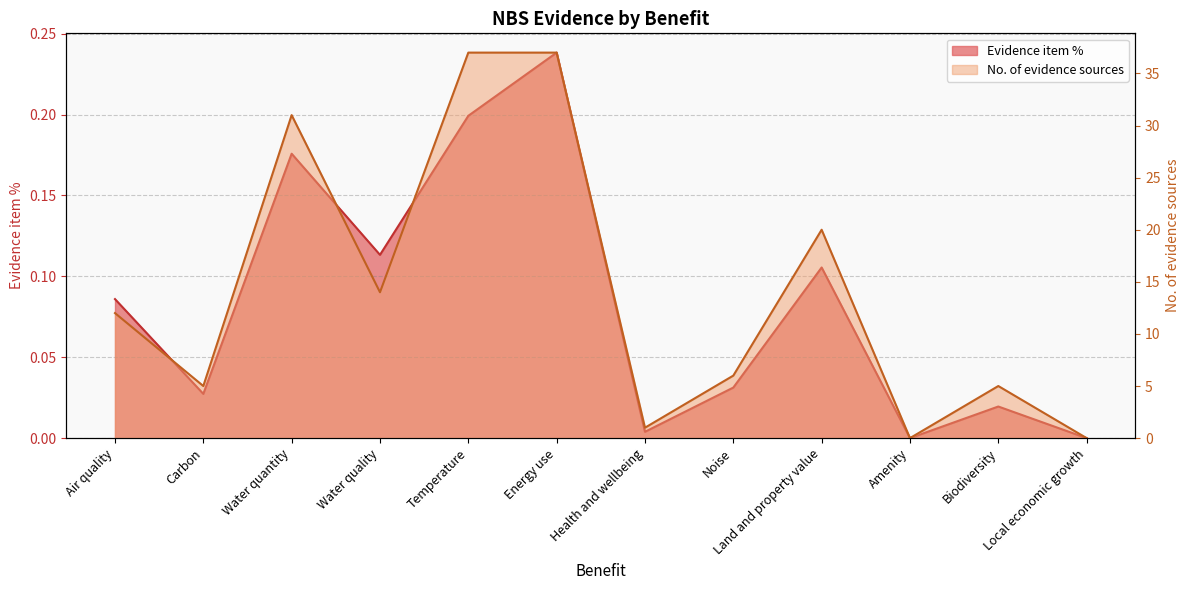

How many values in the Evidence item % series exceed 0?

10